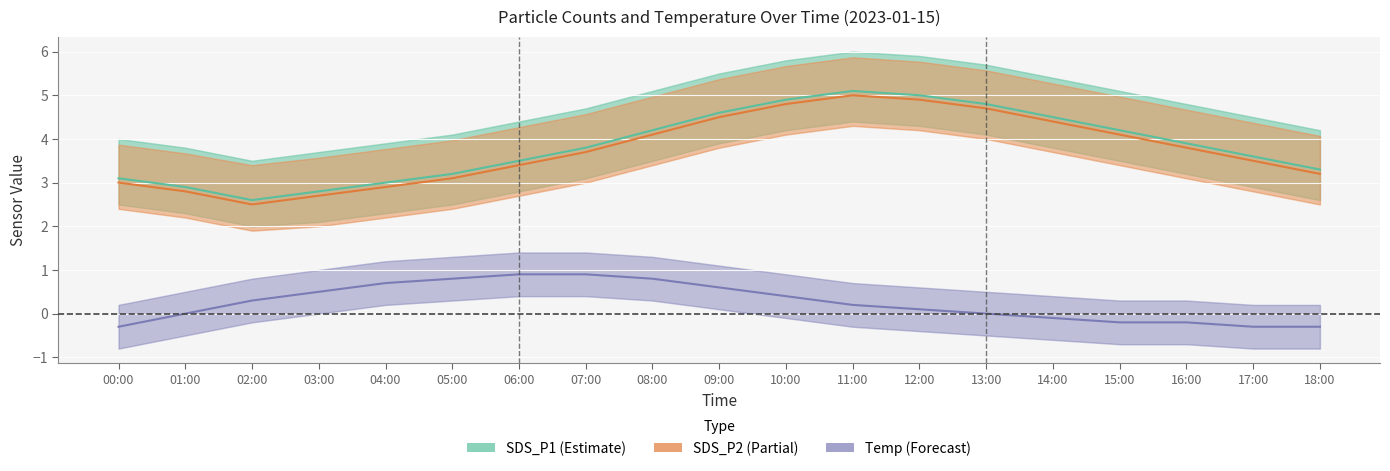

What is the difference between the Temp (offset) values at 09:00 and 00:00?

0.9